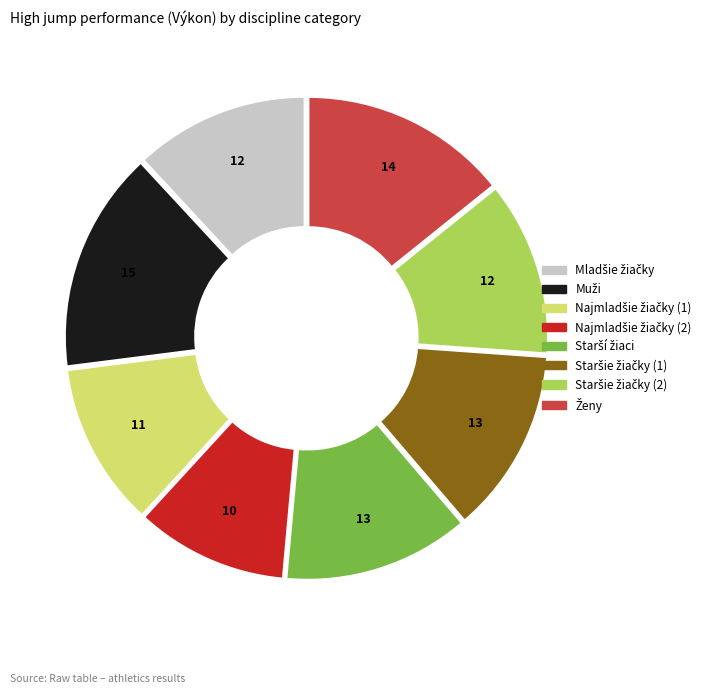

Is there a majority slice in this chart?

No